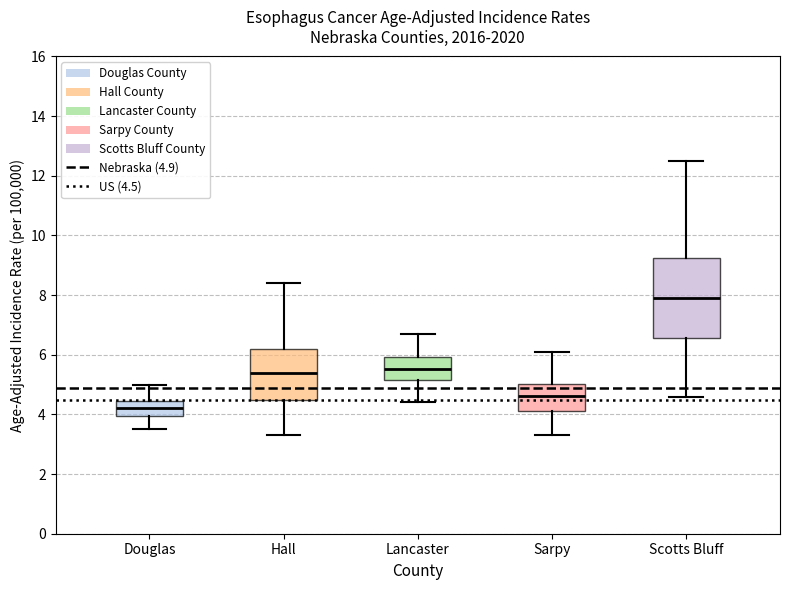

Where does the lower whisker of the box for Hall end on the y-axis? The values are not printed on the chart, so give them approximately, as read against the axis.

3.4